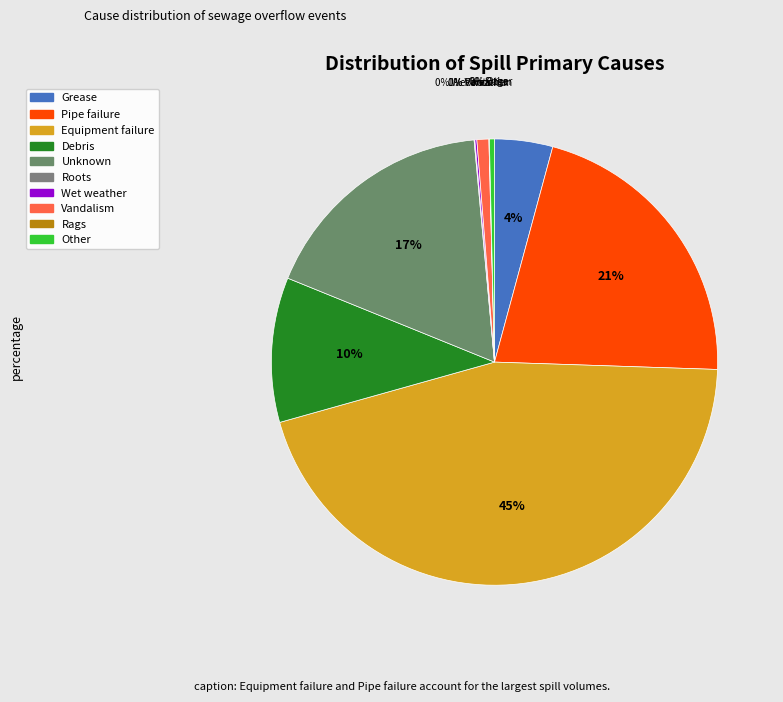

What is the smallest slice in the pie chart?

Rags